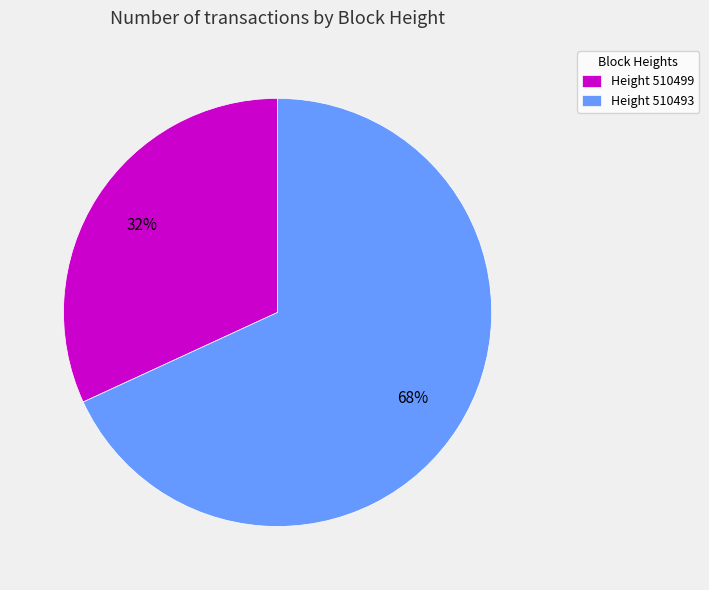

Do Height 510499 and Height 510493 together represent more than half of the pie?

Yes